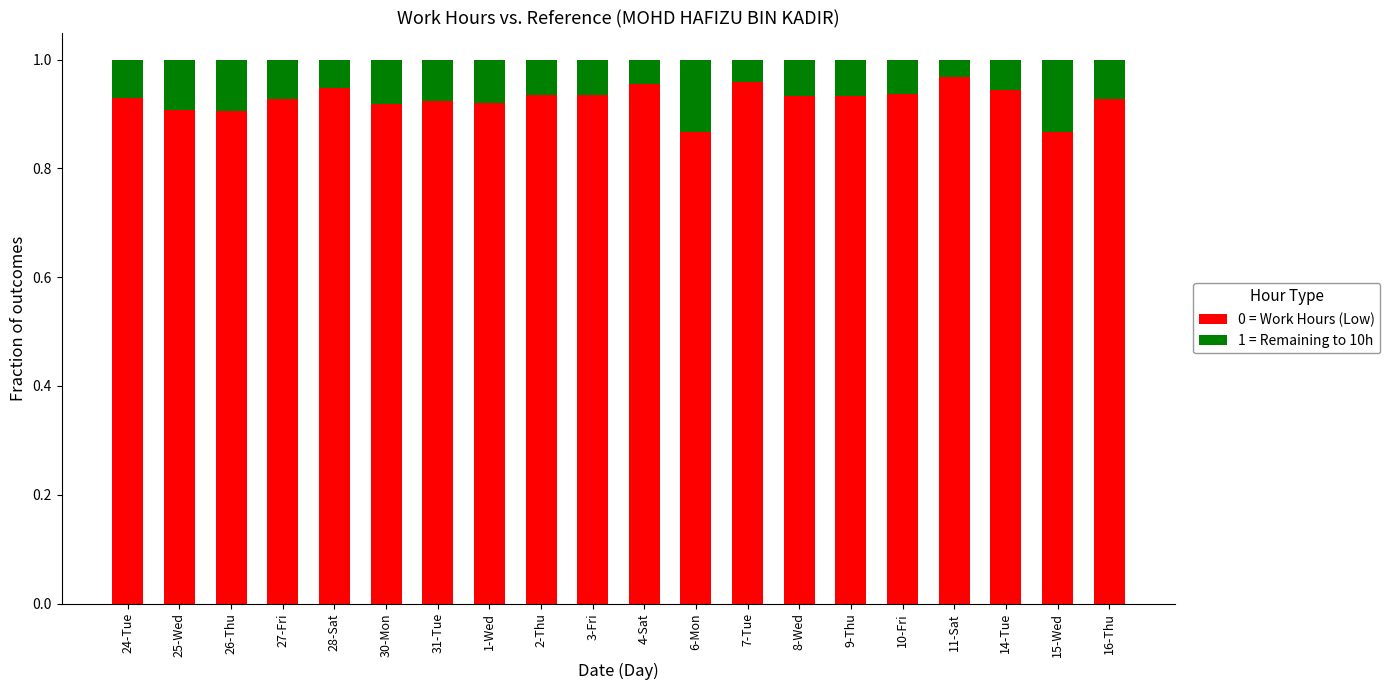

What is the sum of all 0 = Work Hours (Low) values?

18.5